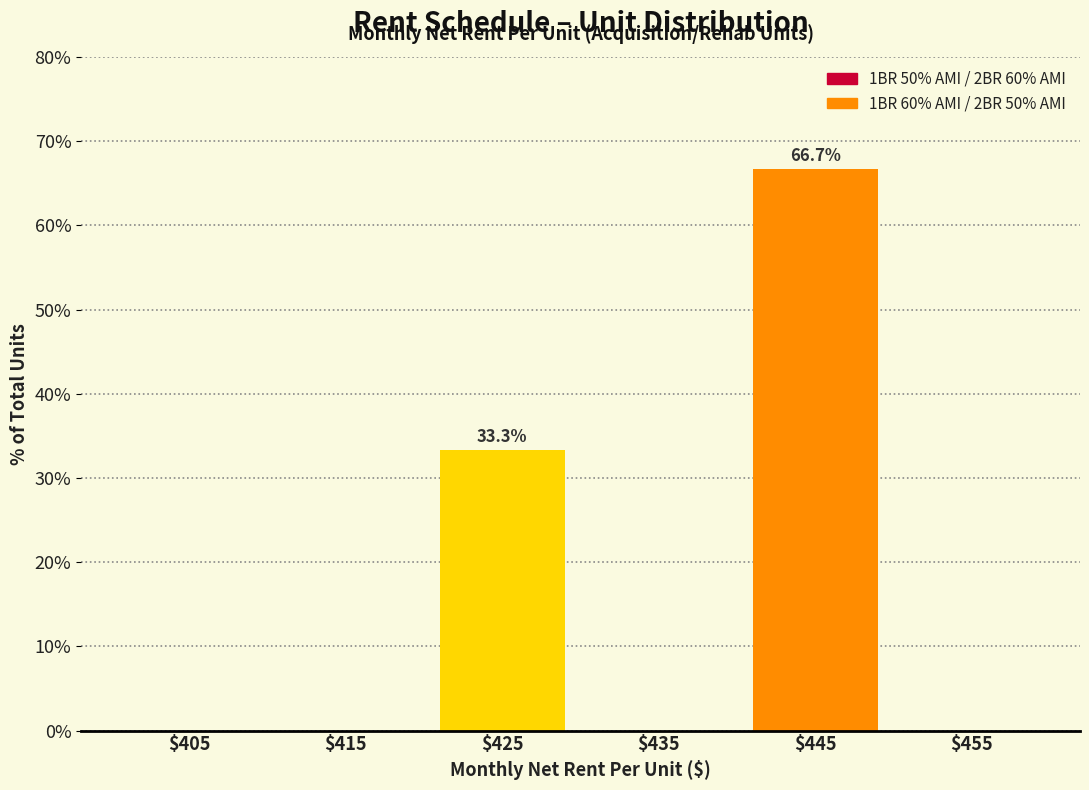

Over which range of the x-axis is the bar tallest?

440 to 450